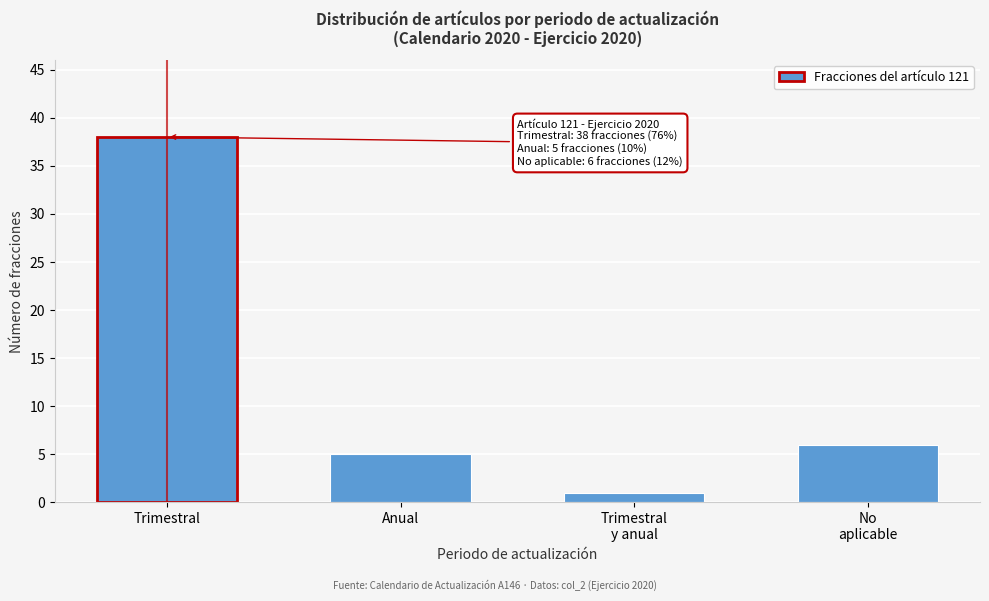

Reading left to right, transcribe all the data shown in this chart.

38	5	1	6